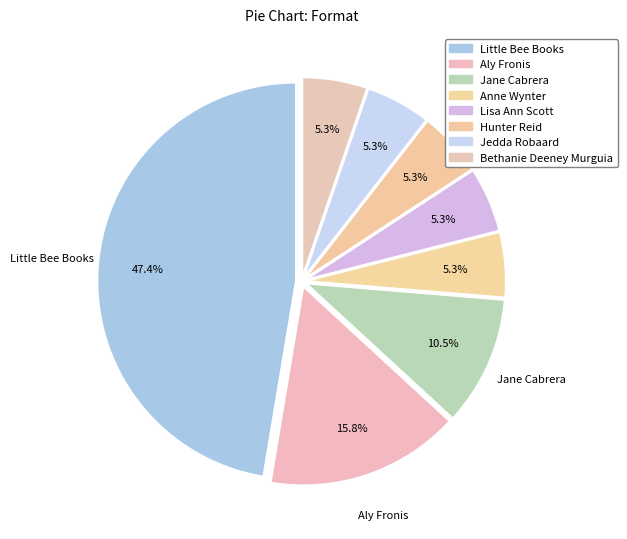

How many slices are in this pie chart?

8